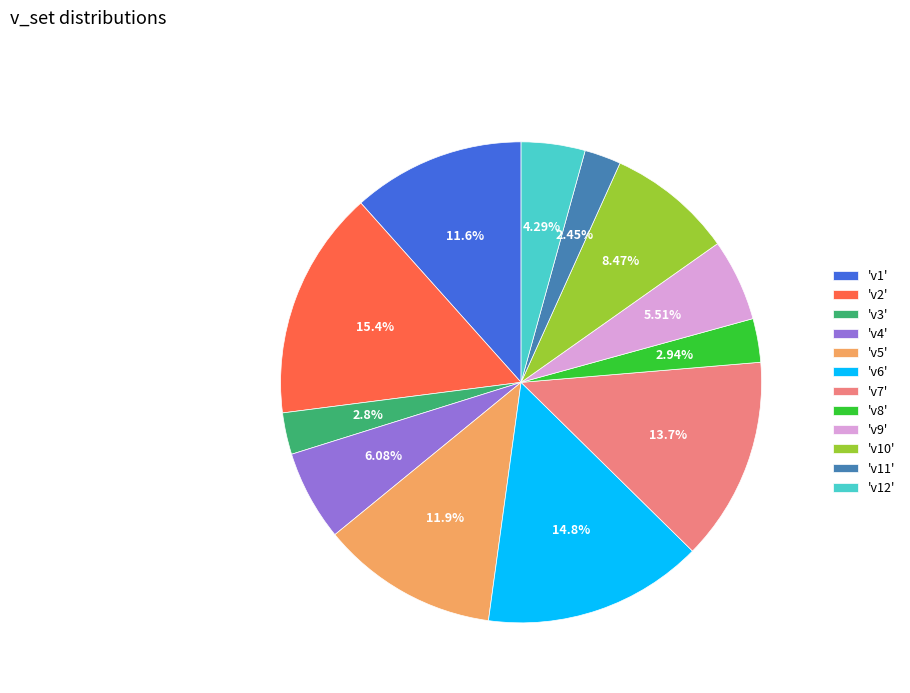

Between 'v9' and 'v5', which is larger?

'v5'